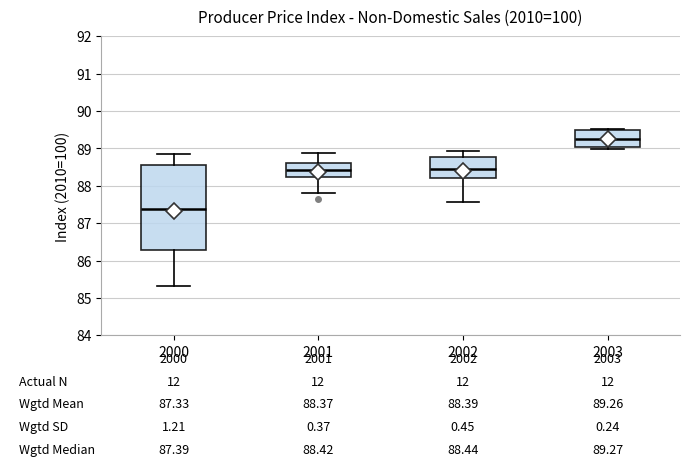

Which box is the tallest, from its lower edge to its upper edge?

2000